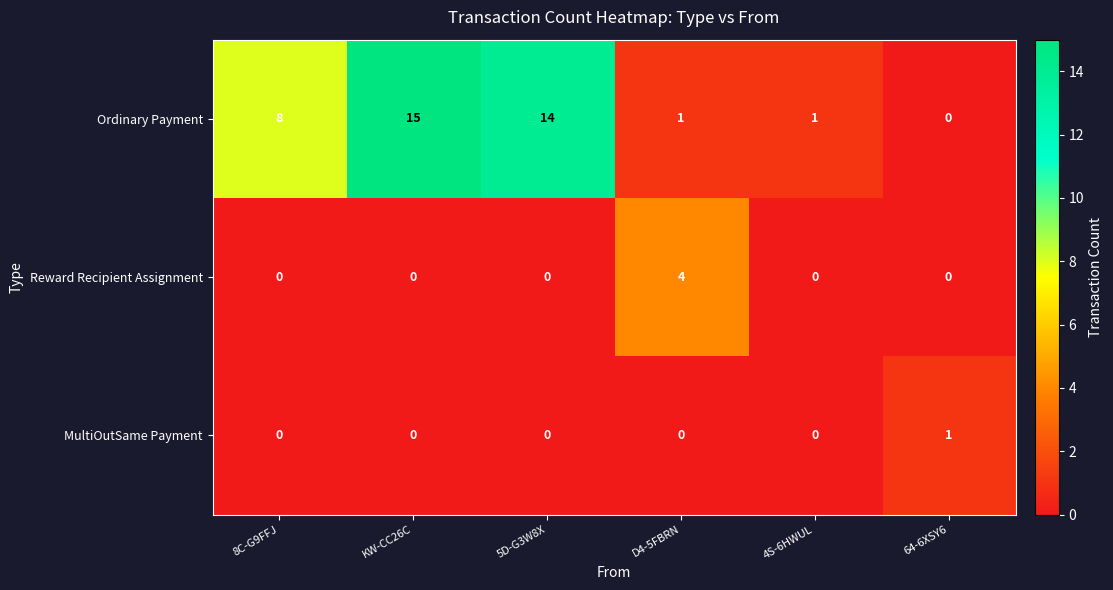

What is the difference between the maximum and minimum values in the Ordinary Payment series?

15